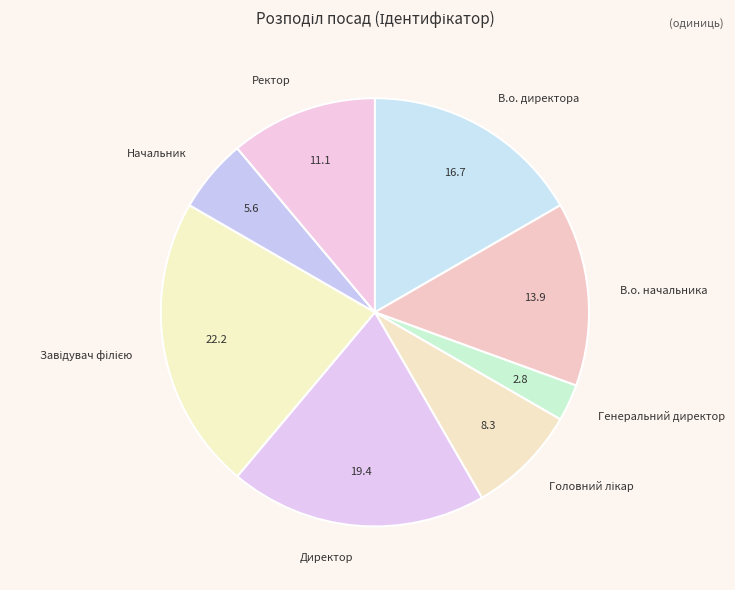

True or false: Начальник accounts for 6% of the total.

True